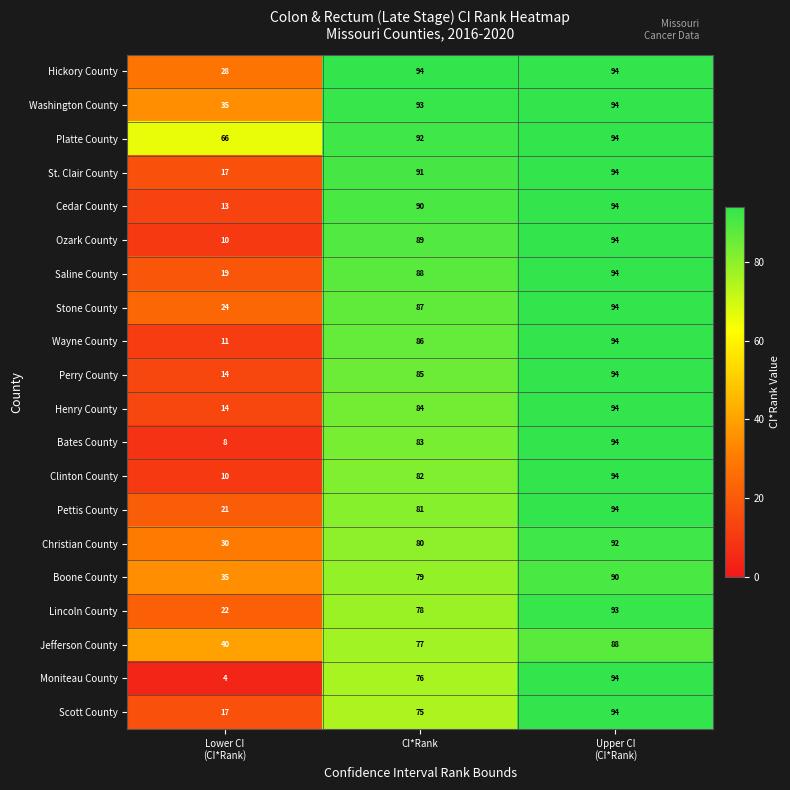

What is the spread (max minus min) of values at Lower CI
(CI*Rank)?

62